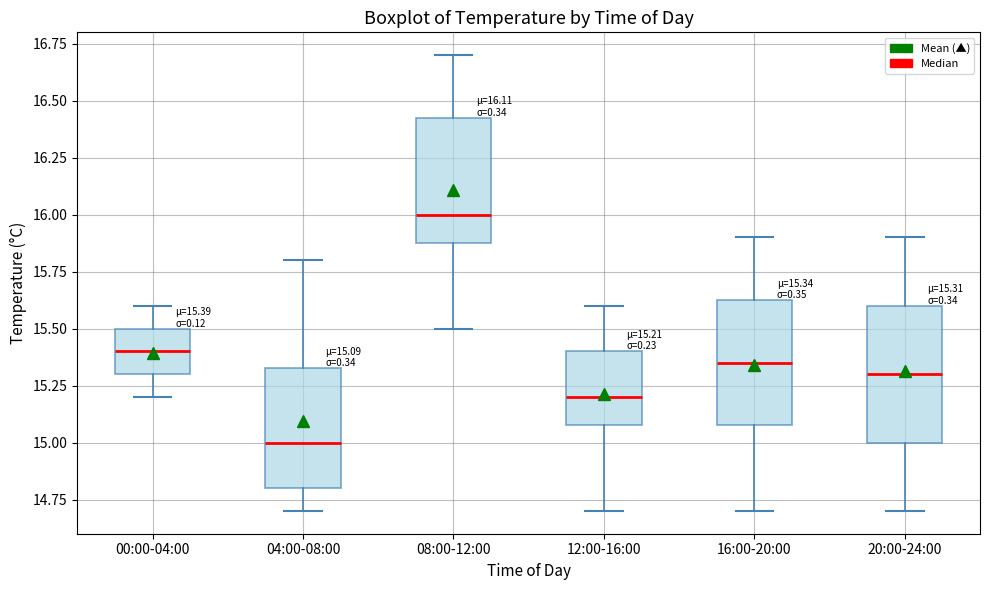

Which box's median line is the lowest?

04:00-08:00